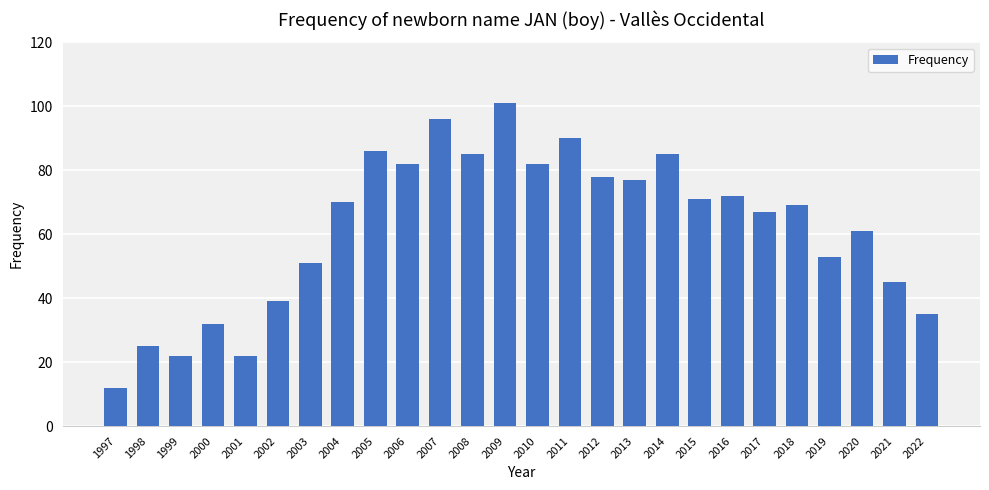

Reading left to right, extract all data points from this chart.

12	25	22	32	22	39	51	70	86	82	96	85	101	82	90	78	77	85	71	72	67	69	53	61	45	35